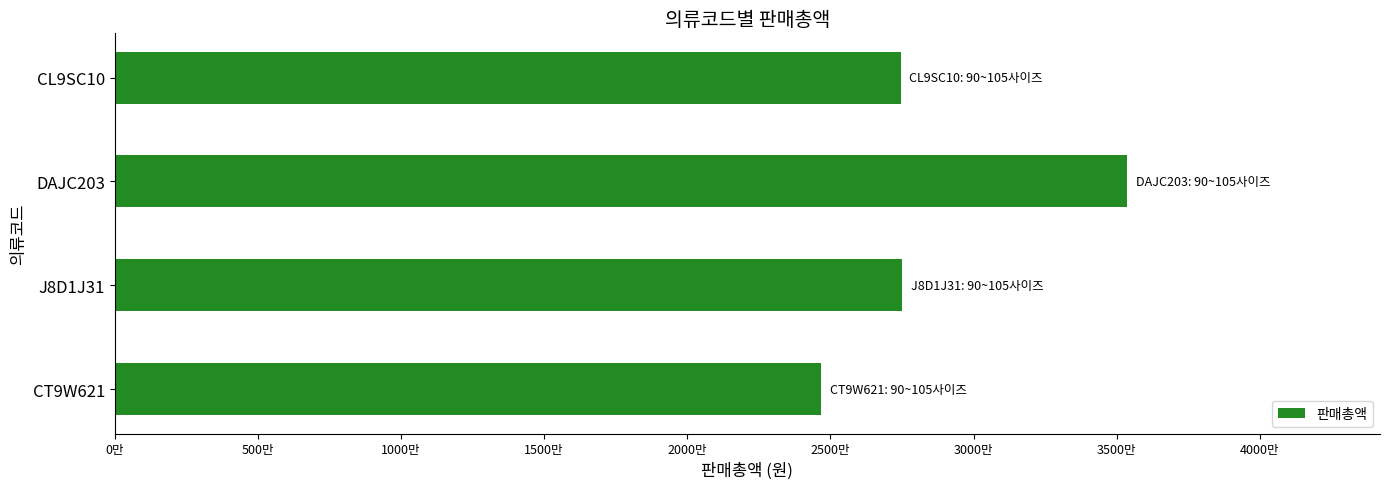

Does the chart contain any negative values?

No